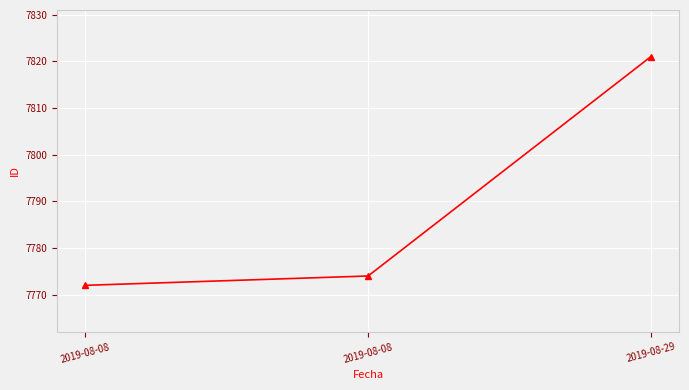

Rank the categories by value from lowest to highest.

2019-08-08, 2019-08-08, 2019-08-29